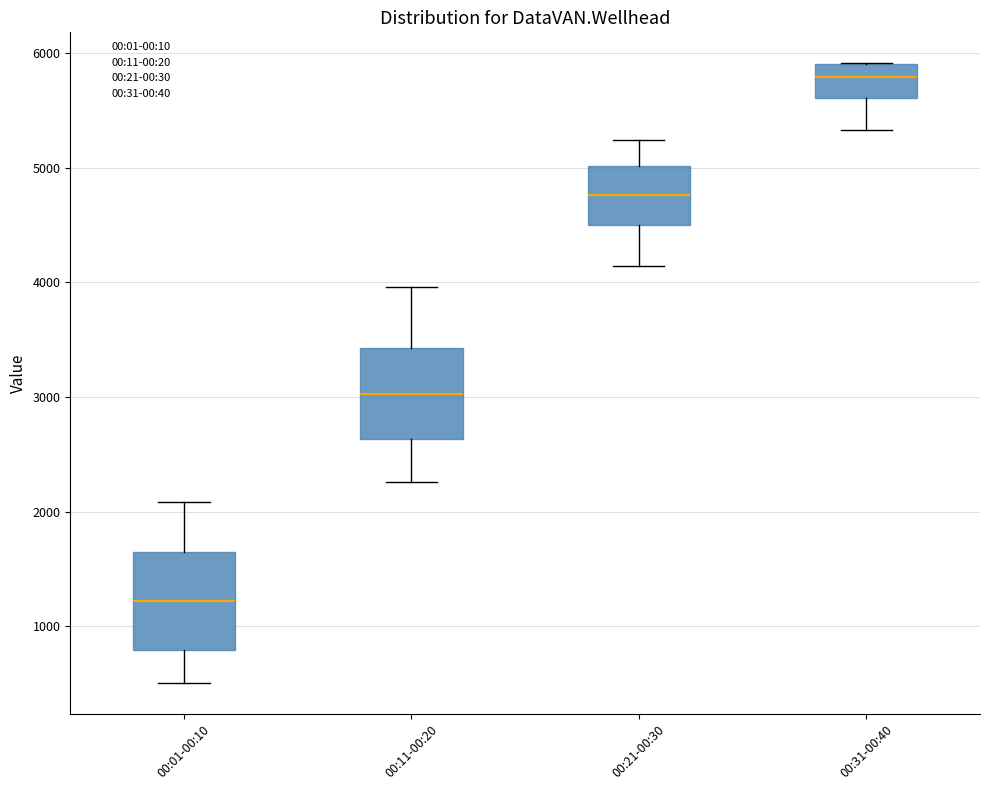

Reading left to right, transcribe this box plot: for each box, give where its median line is, the range the box spans, and where its two whiskers end, as read against the y-axis. The values are not printed on the chart, so give them approximately, as read against the axis.

00:01-00:10: median 1200, box 800 to 1700, whiskers 500 to 2100
00:11-00:20: median 3000, box 2600 to 3400, whiskers 2300 to 4000
00:21-00:30: median 4800, box 4500 to 5000, whiskers 4100 to 5200
00:31-00:40: median 5800, box 5600 to 5900, whiskers 5300 to 5900